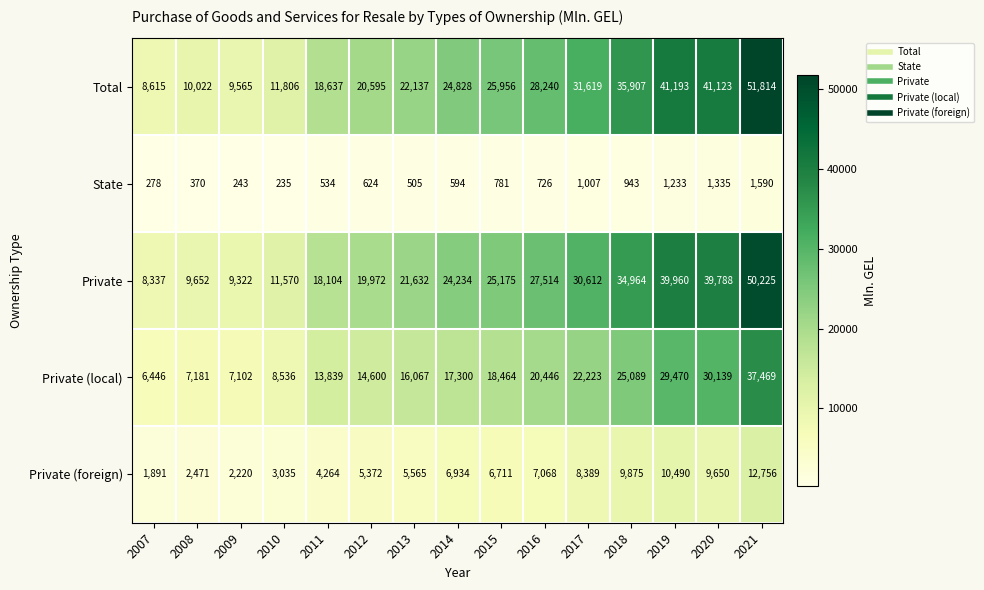

What is the total value across all series at 2021?

153854